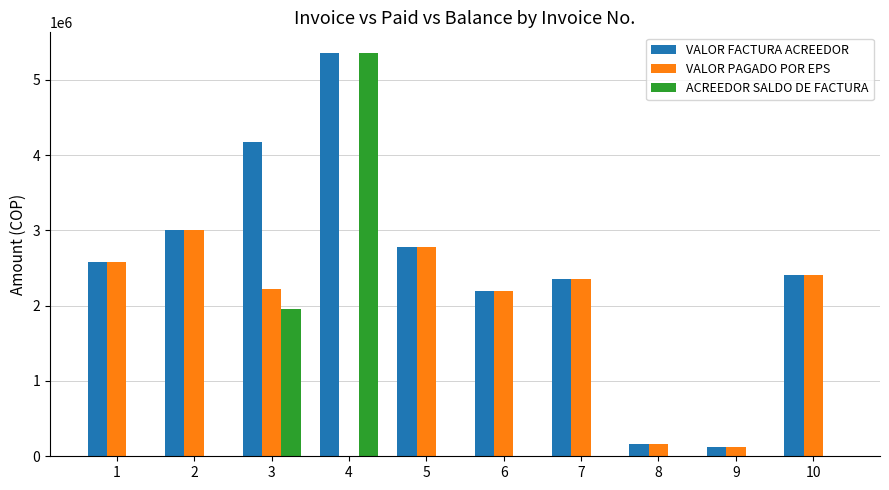

Reading left to right, list all the values displayed in this chart.

VALOR FACTURA ACREEDOR: 1=2574147	2=3010712	3=4175991	4=5360708	5=2779769	6=2188770	7=2351574	8=163600	9=120400	10=2410368
VALOR PAGADO POR EPS: 1=2574147	2=3010712	3=2225845	4=0	5=2779769	6=2188770	7=2351574	8=163600	9=120400	10=2410368
ACREEDOR SALDO DE FACTURA: 1=0	2=0	3=1950146	4=5360708	5=0	6=0	7=0	8=0	9=0	10=0